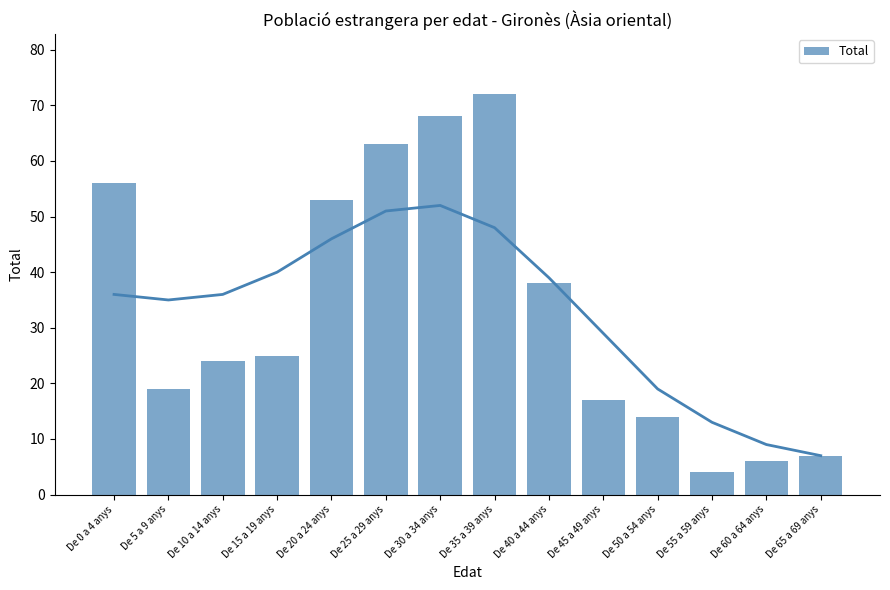

Approximately how many times larger is the value at De 30 a 34 anys compared to De 55 a 59 anys?

17.0